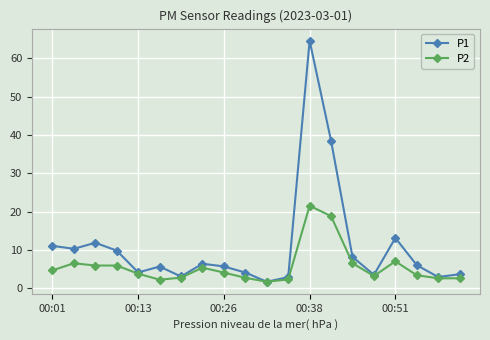

What is the value of the P1 point at the 20th from the left?

3.7